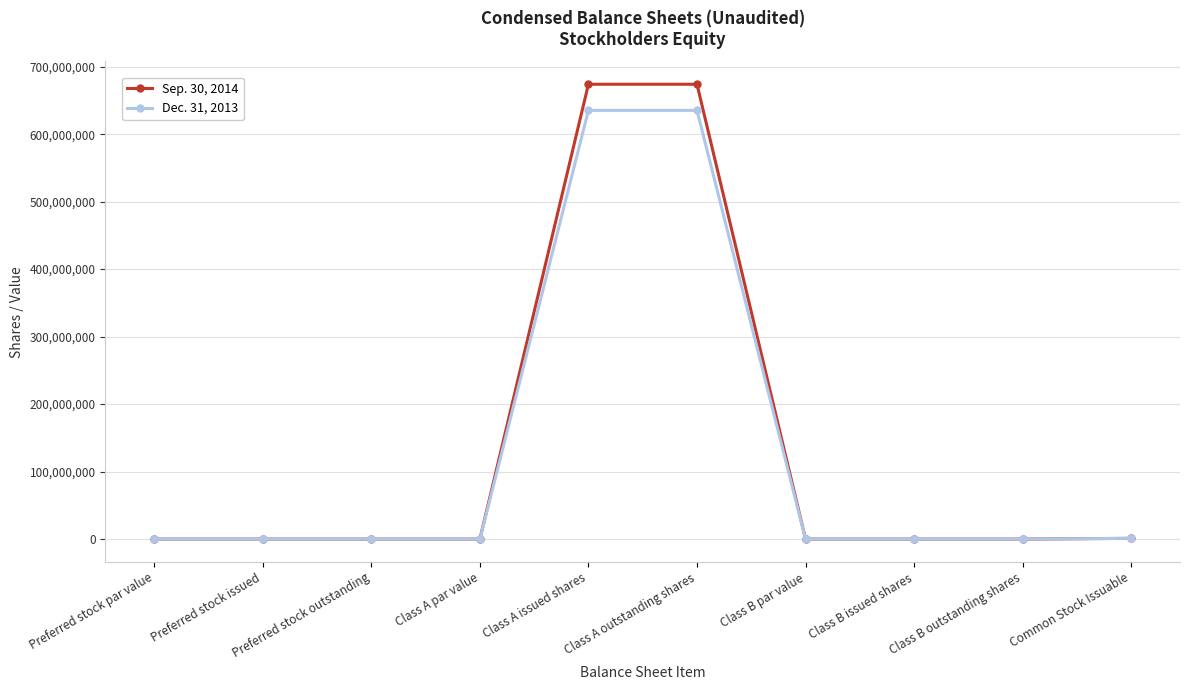

True or false: Dec. 31, 2013 has a value of 304671781 at Class B issued shares.

False